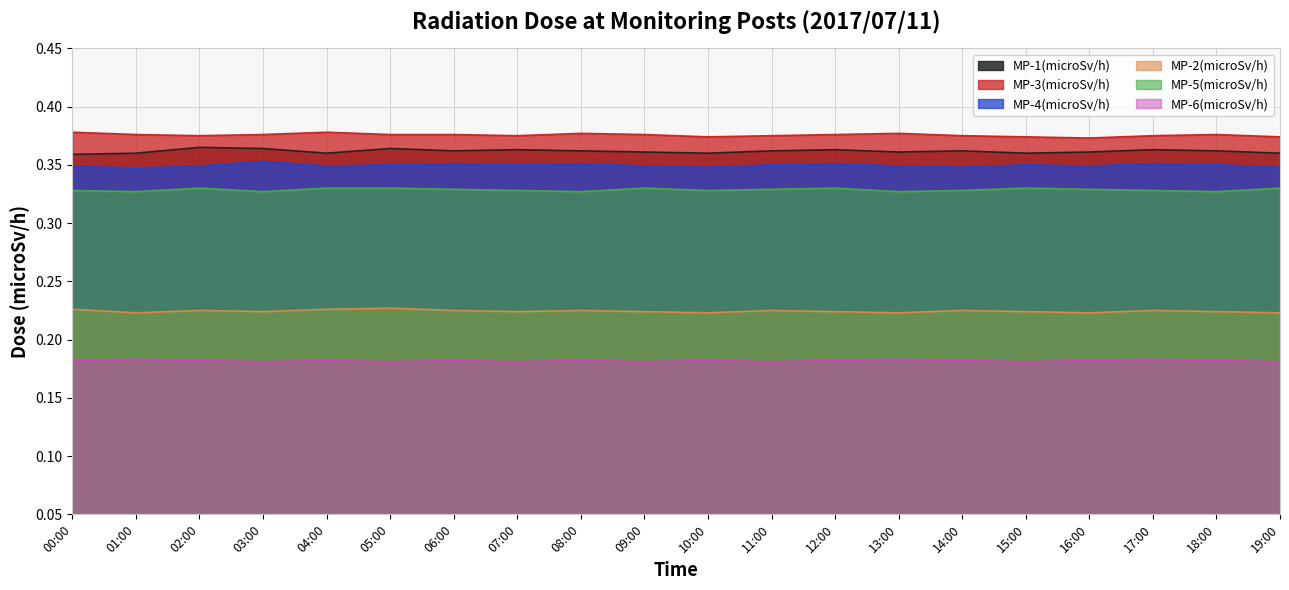

Where is the first local minimum for MP-3(microSv/h)?

02:00